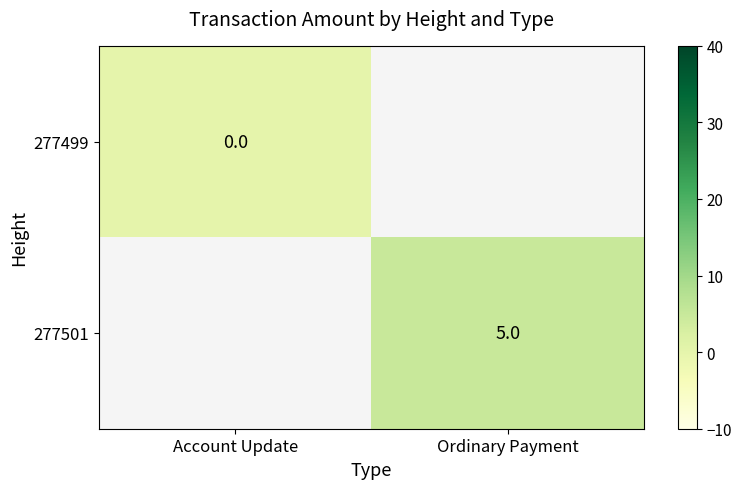

The 277501 series shows 8 at Ordinary Payment. True or false?

False